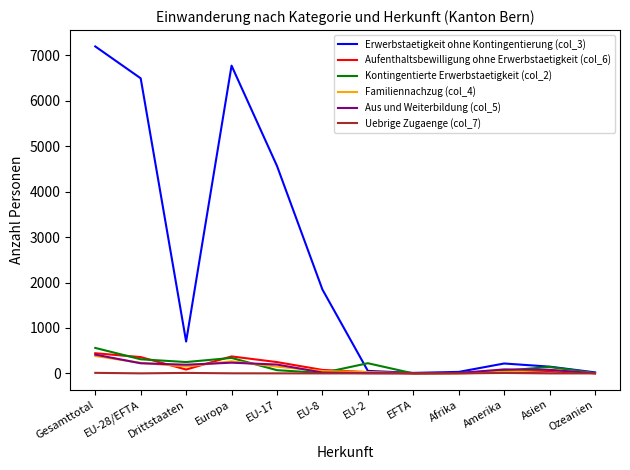

Which series has the largest range (max minus min)?

Erwerbstaetigkeit ohne Kontingentierung (col_3)